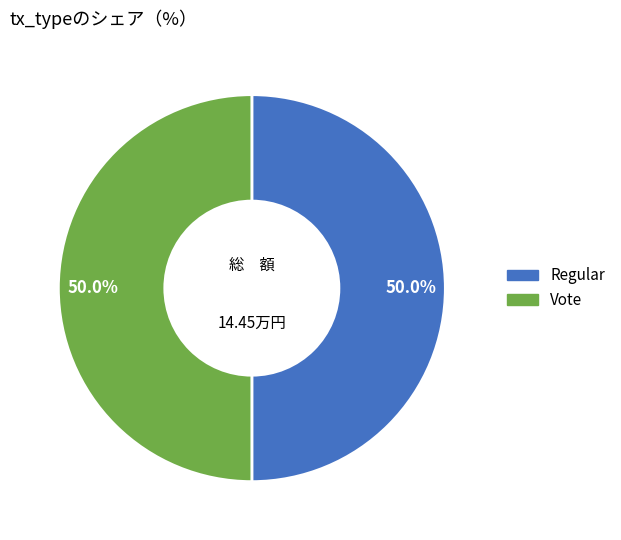

What is the total percentage of Regular and Vote?

100.0%